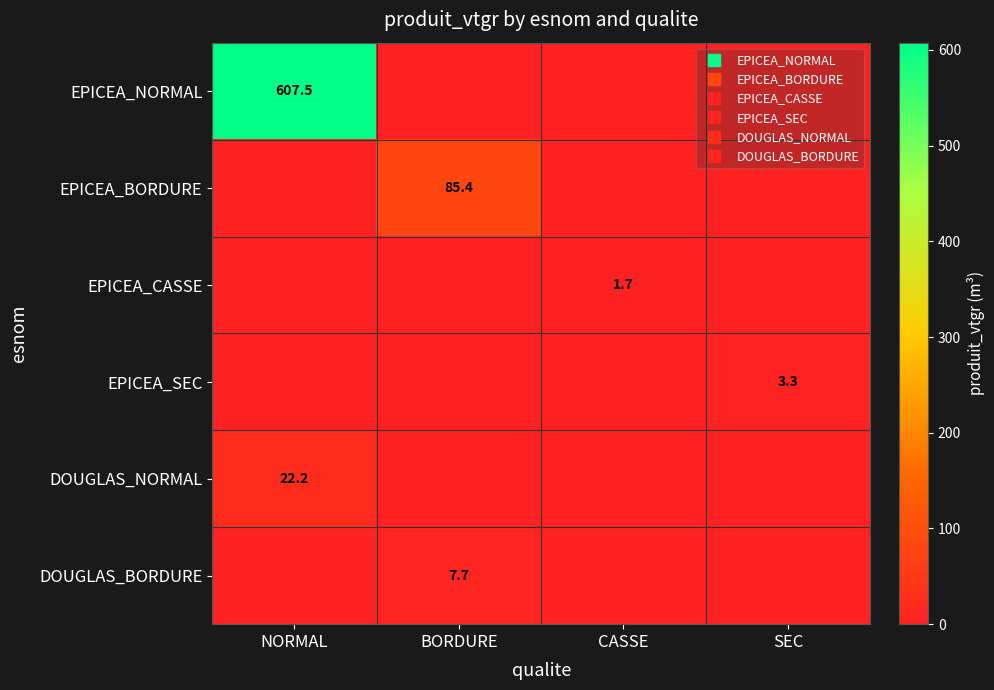

What is the highest value of the DOUGLAS_BORDURE series?

7.7